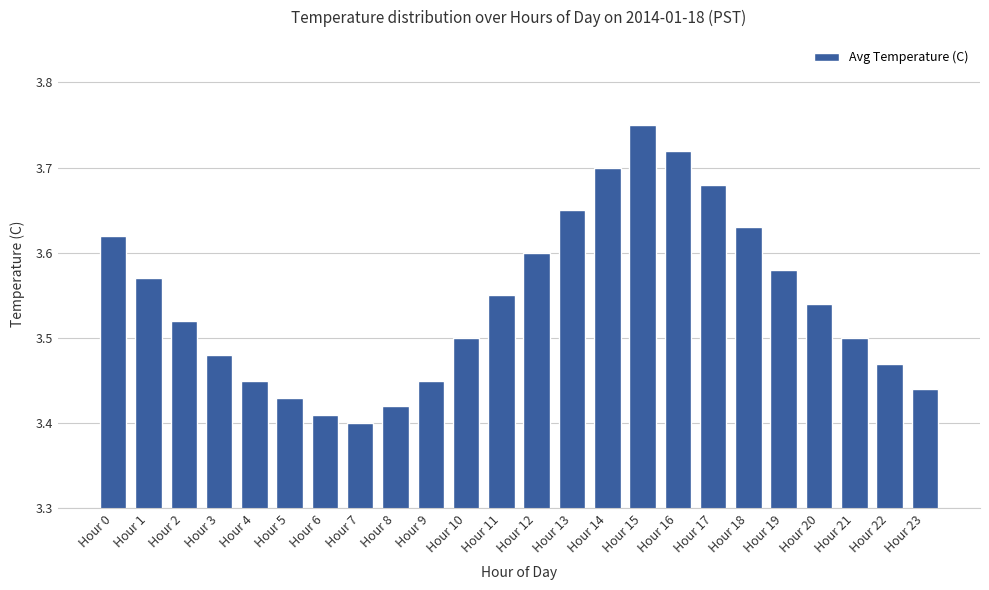

The value at Hour 19 is 5.9. True or false?

False